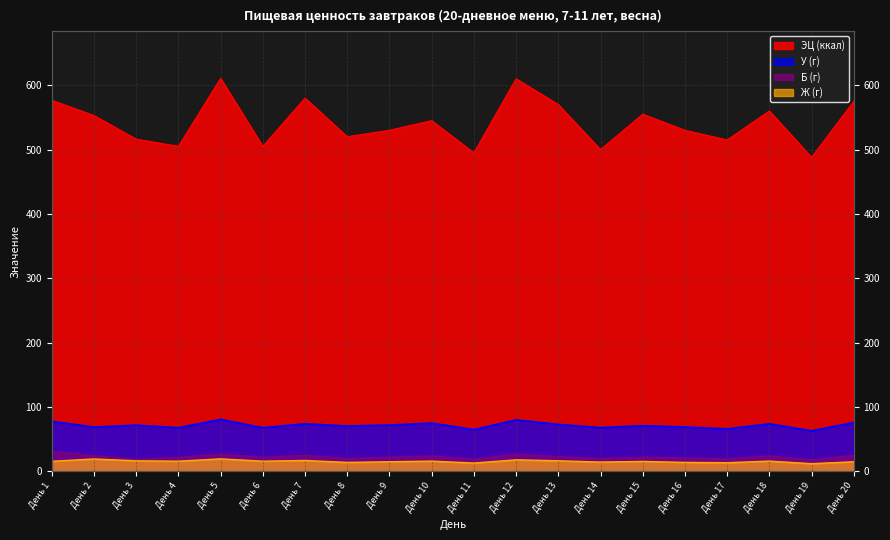

What is the value of the ЭЦ (ккал) point at the 3rd from the left?

516.2